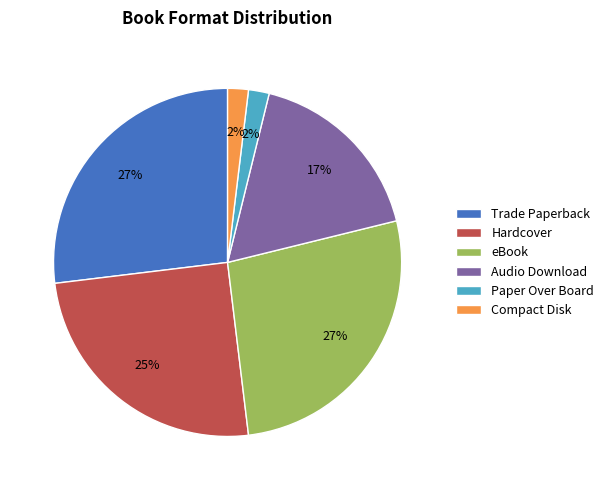

To the nearest percent, what portion does Hardcover represent?

25%